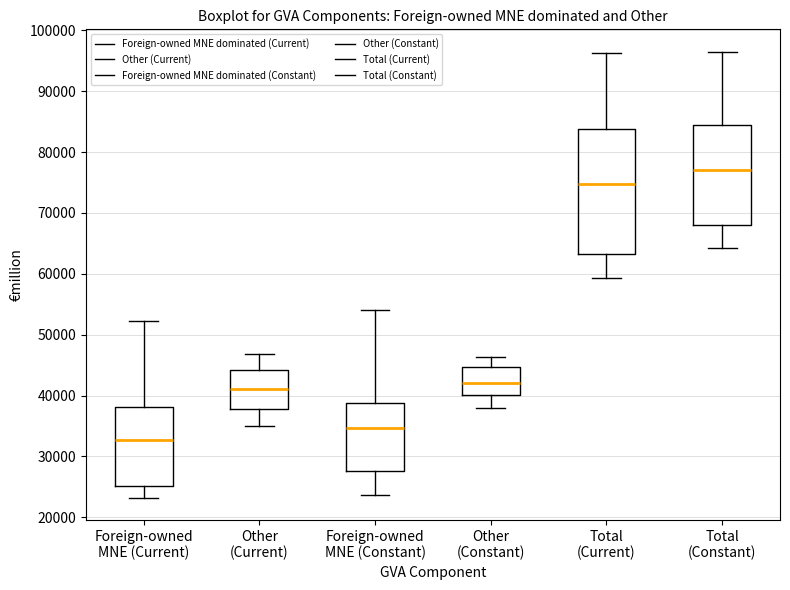

Reading left to right, read every box against the y-axis: the position of its median line, the range the box covers, and the ends of its whiskers. The values are not printed on the chart, so give them approximately, as read against the axis.

Foreign-owned MNE (Current): median 33000, box 25000 to 38000, whiskers 23000 to 52000
Other (Current): median 41000, box 38000 to 44000, whiskers 35000 to 47000
Foreign-owned MNE (Constant): median 35000, box 28000 to 39000, whiskers 24000 to 54000
Other (Constant): median 42000, box 40000 to 45000, whiskers 38000 to 46000
Total (Current): median 75000, box 63000 to 84000, whiskers 59000 to 96000
Total (Constant): median 77000, box 68000 to 84000, whiskers 64000 to 96000